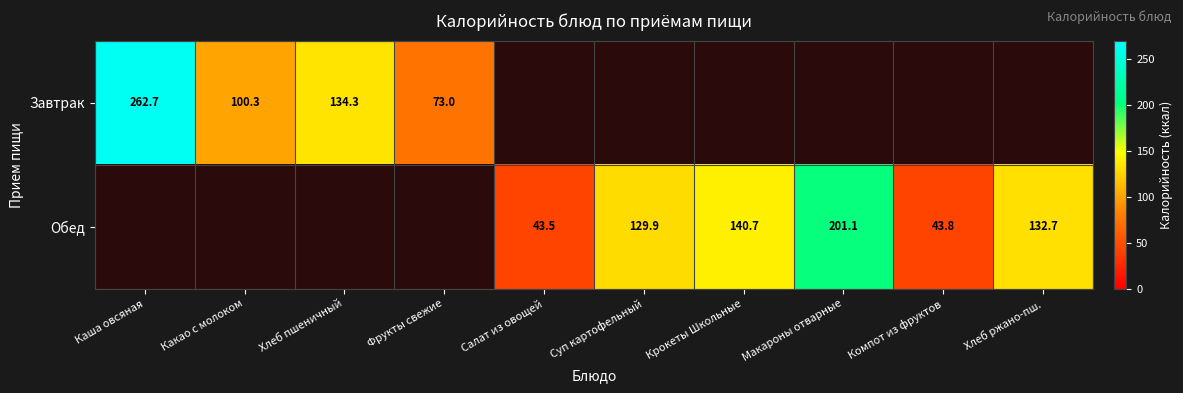

Between Какао с молоком and Крокеты Школьные, which is larger?

Крокеты Школьные